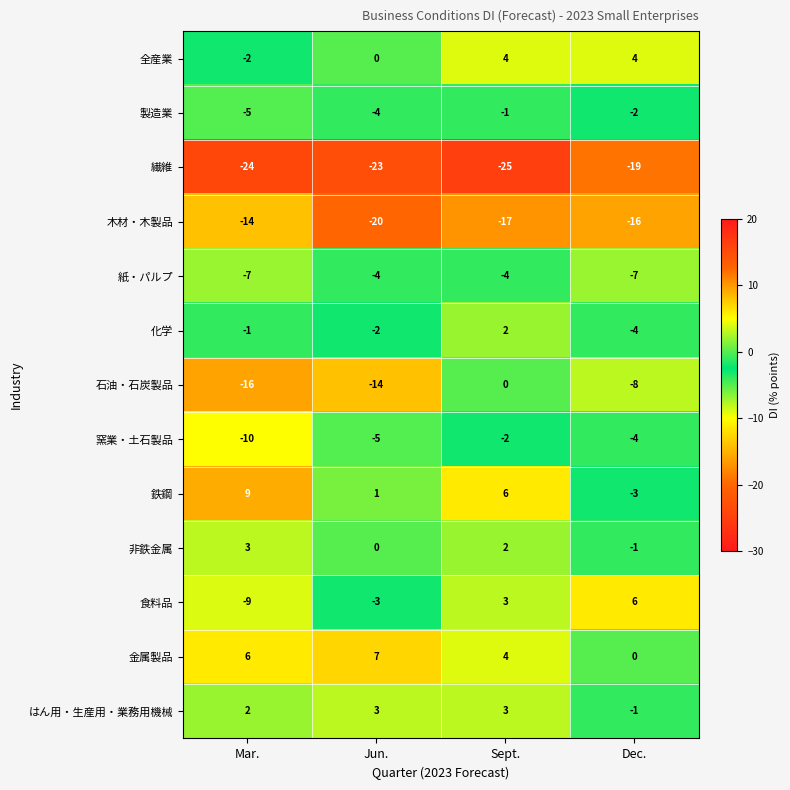

What is the difference between the maximum and minimum values in the 非鉄金属 series?

4